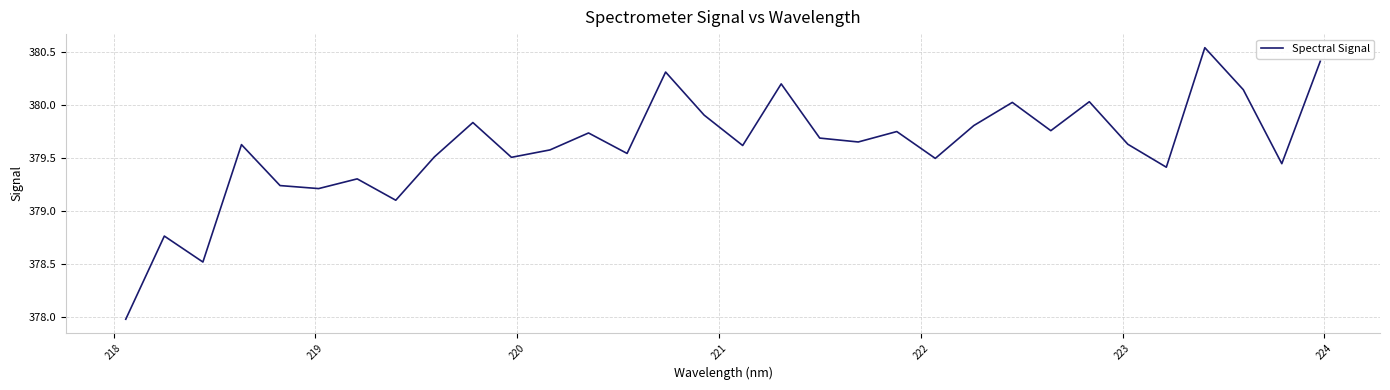

What is the difference between the maximum and minimum values?

2.6